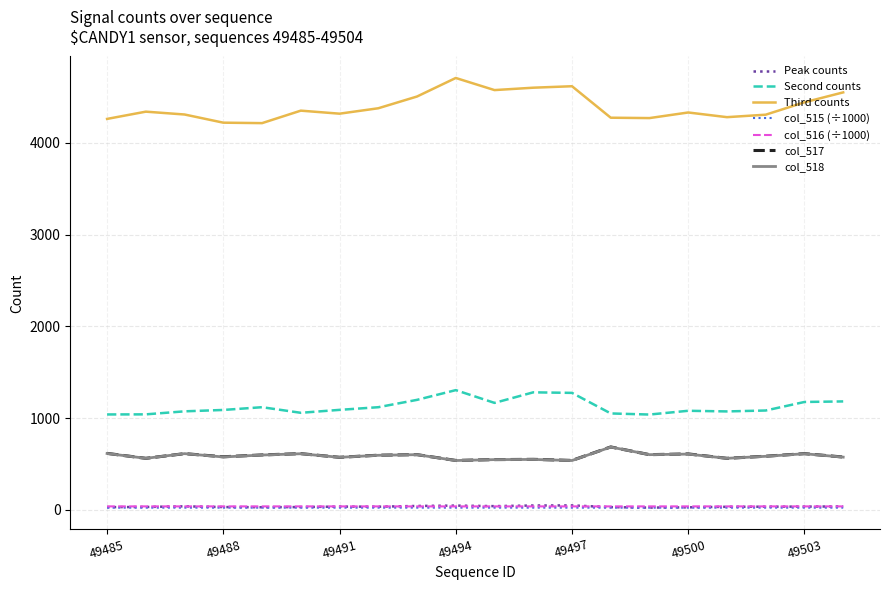

What is the greatest value displayed?

4707.0